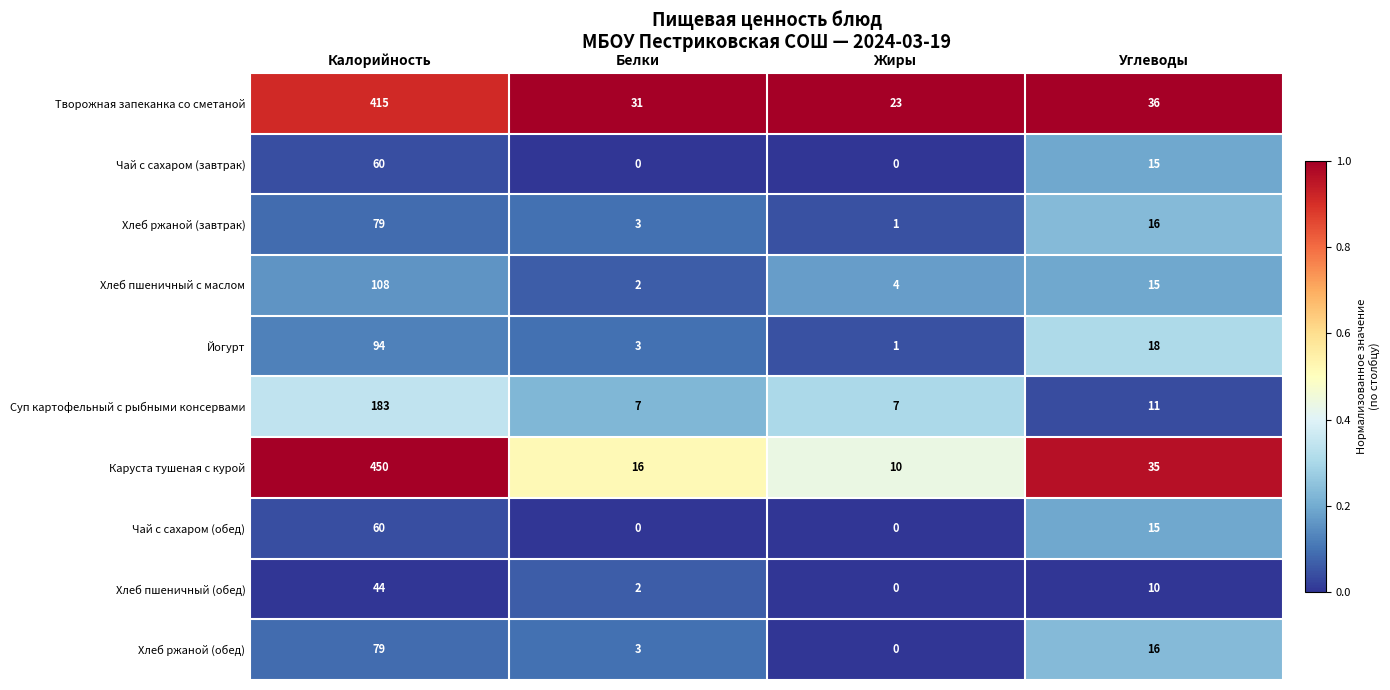

Read the Творожная запеканка со сметаной value at Белки, to the nearest 50.

50